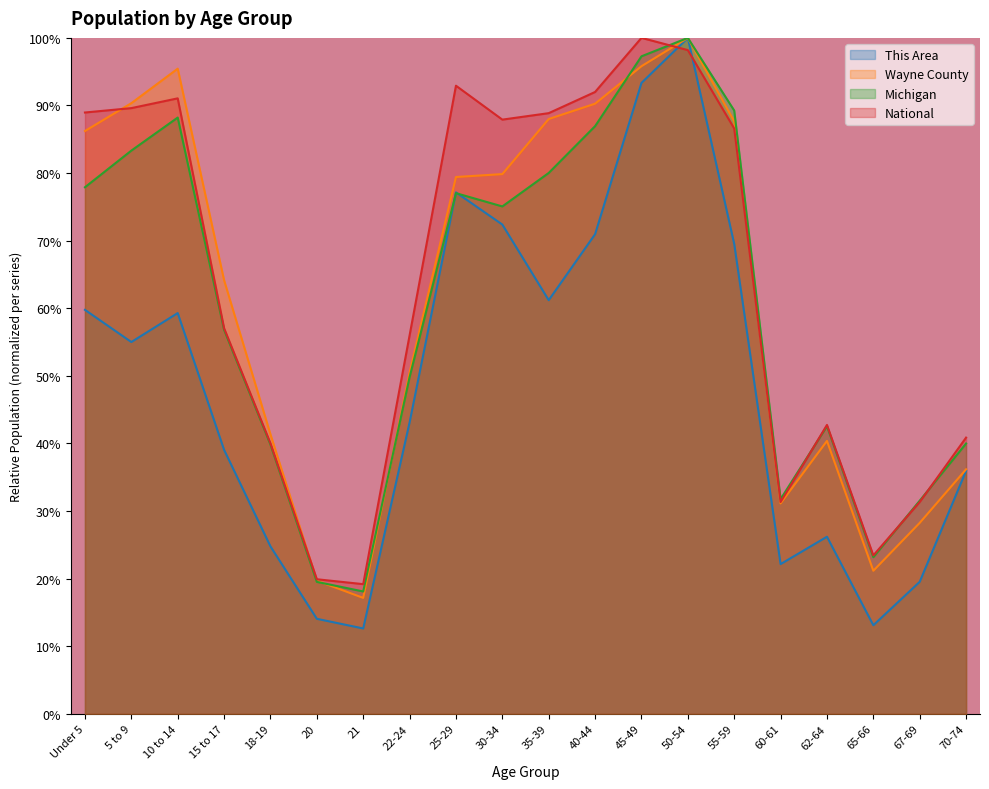

Is the value of Michigan at 20 greater than the value of This Area at Under 5?

No